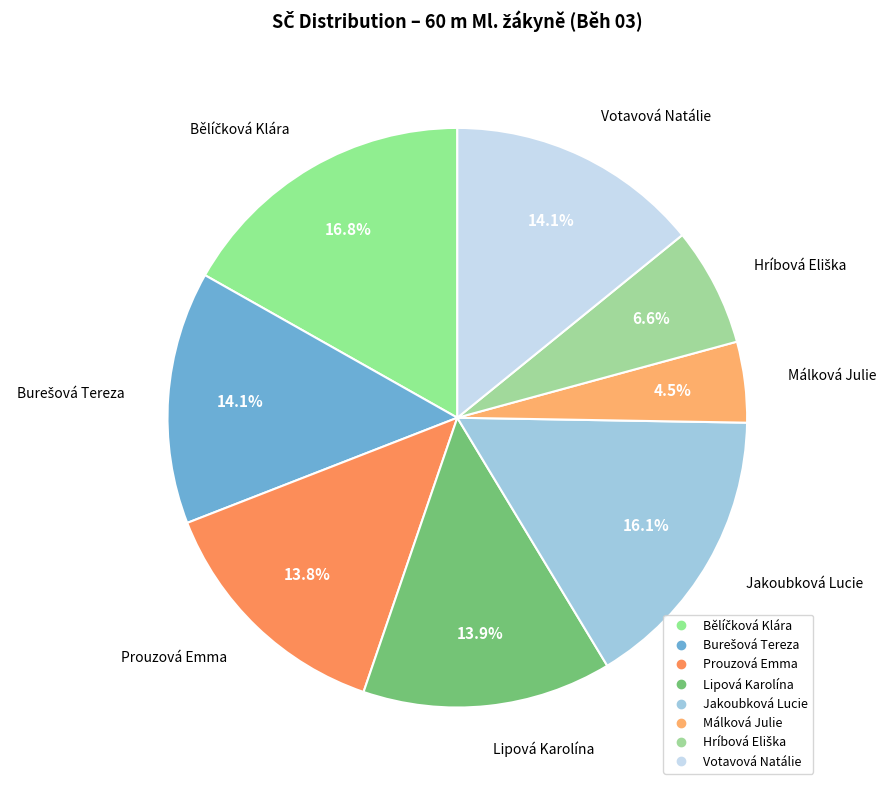

Which slice is the smallest?

Málková Julie